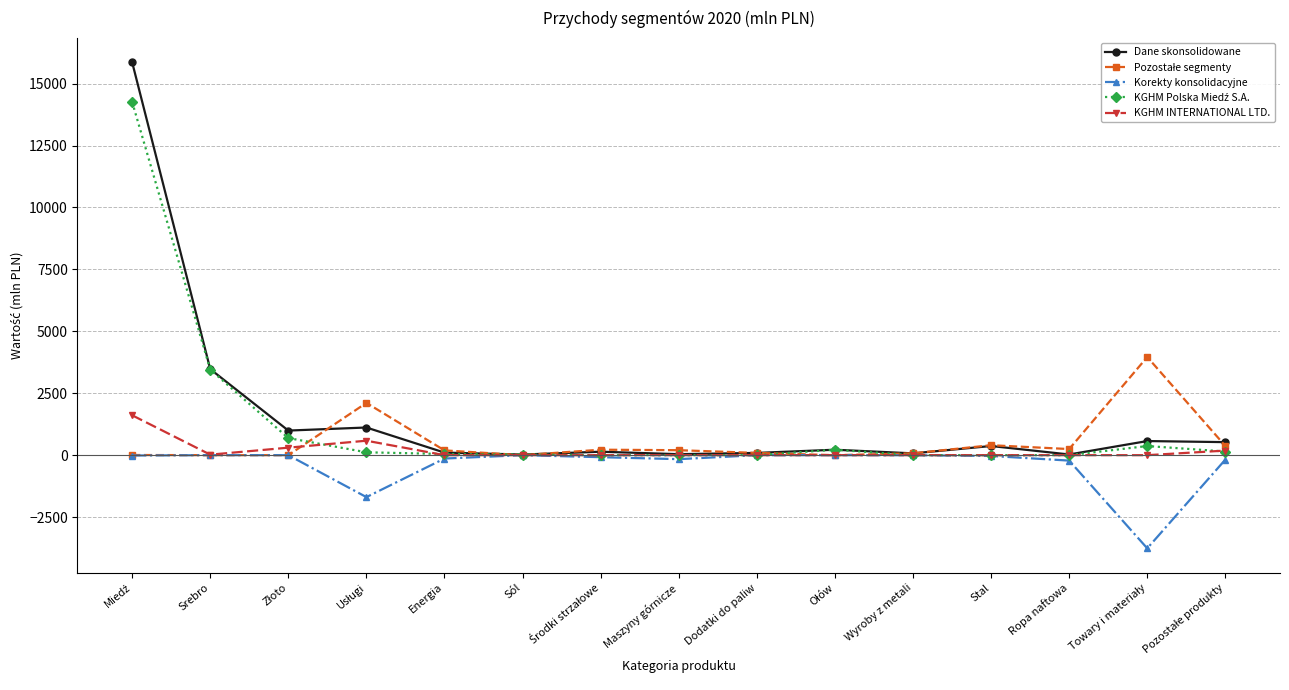

At how many categories does at least one series exceed 1380?

4